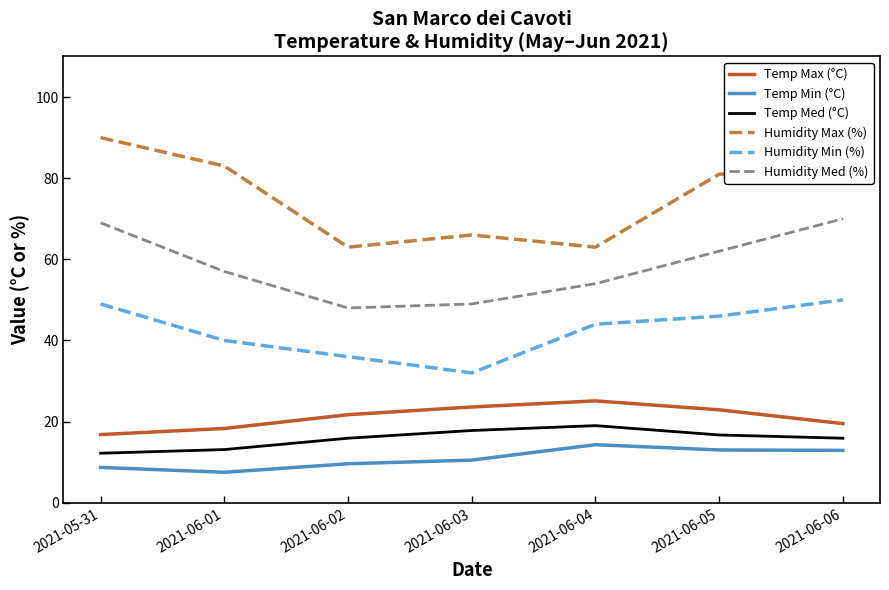

True or false: Temp Med (°C) and Humidity Med (%) cross at least once.

False